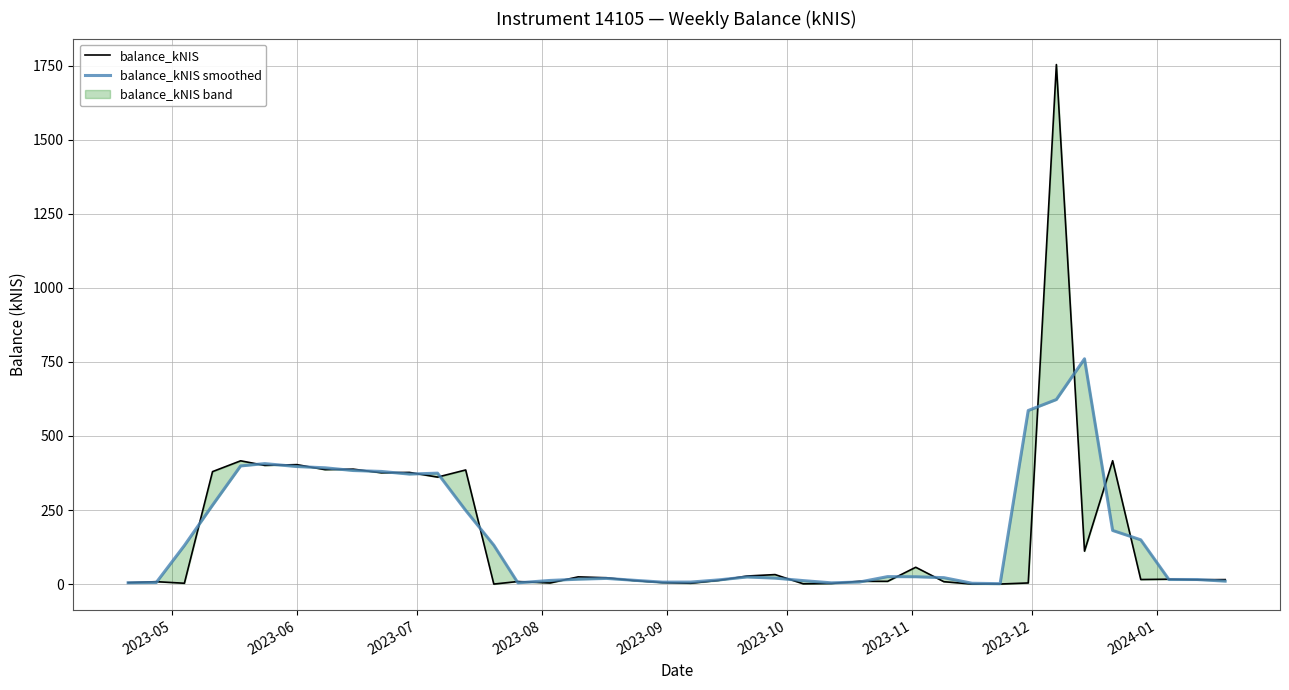

Reading left to right, what are all the values shown in this chart?

balance_kNIS: 4.8	8.1	2.8	379.7	416.2	400.7	403.3	386.4	388.1	375.8	377.0	361.2	385.3	0.0	8.6	3.6	24.3	21.3	11.7	5.0	2.7	12.4	27.1	32.0	0.9	2.0	9.4	9.2	56.7	8.0	0.0	0.1	3.8	1754.2	111.1	416.5	15.3	16.3	14.6	15.1
balance_kNIS smoothed: 4.3	5.2	130.2	266.2	398.8	406.7	396.8	392.6	383.4	380.3	371.3	374.5	248.8	131.3	4.1	12.2	16.4	19.1	12.7	6.5	6.7	14.1	23.9	20.0	11.6	4.1	6.9	25.1	24.6	21.6	2.7	1.3	586.0	623.0	760.6	181.0	149.4	15.4	15.3	9.9